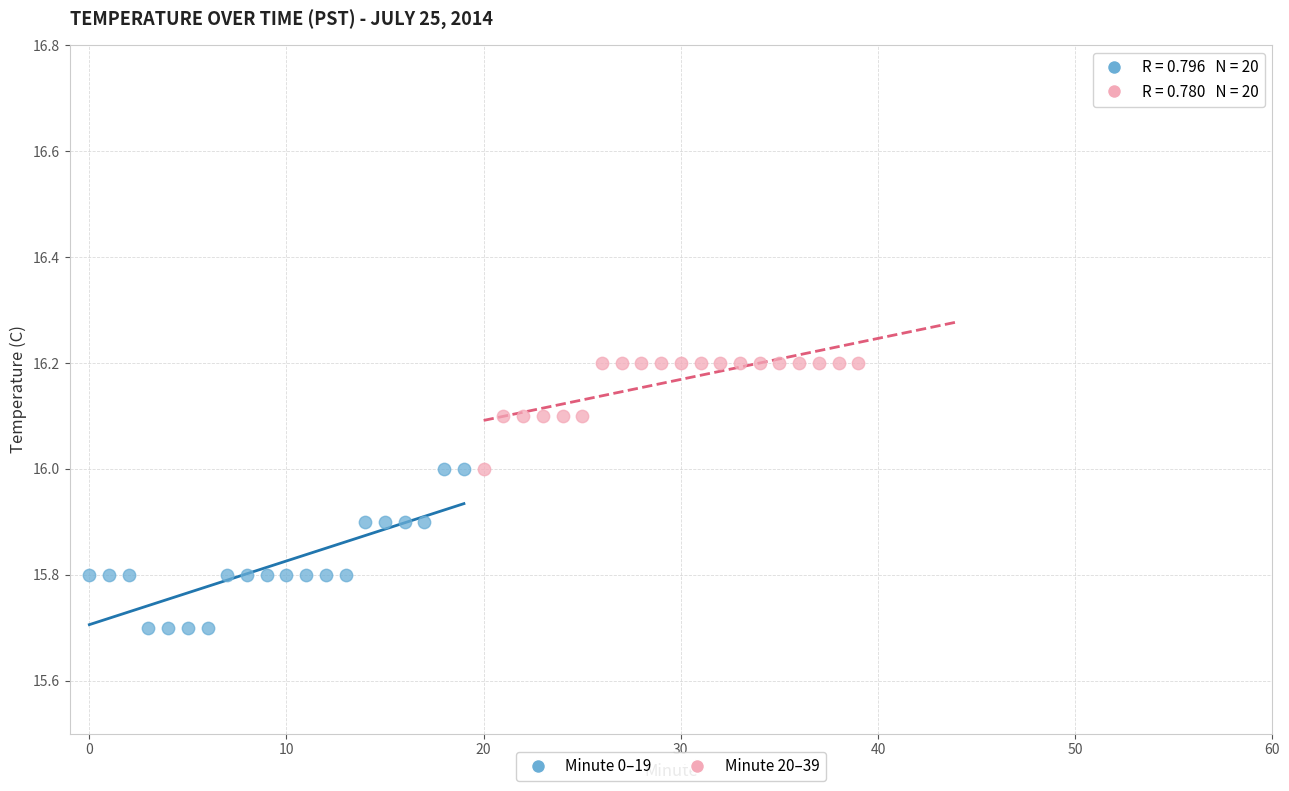

What are all the series names shown in the legend?

Minute 0–19, Minute 20–39